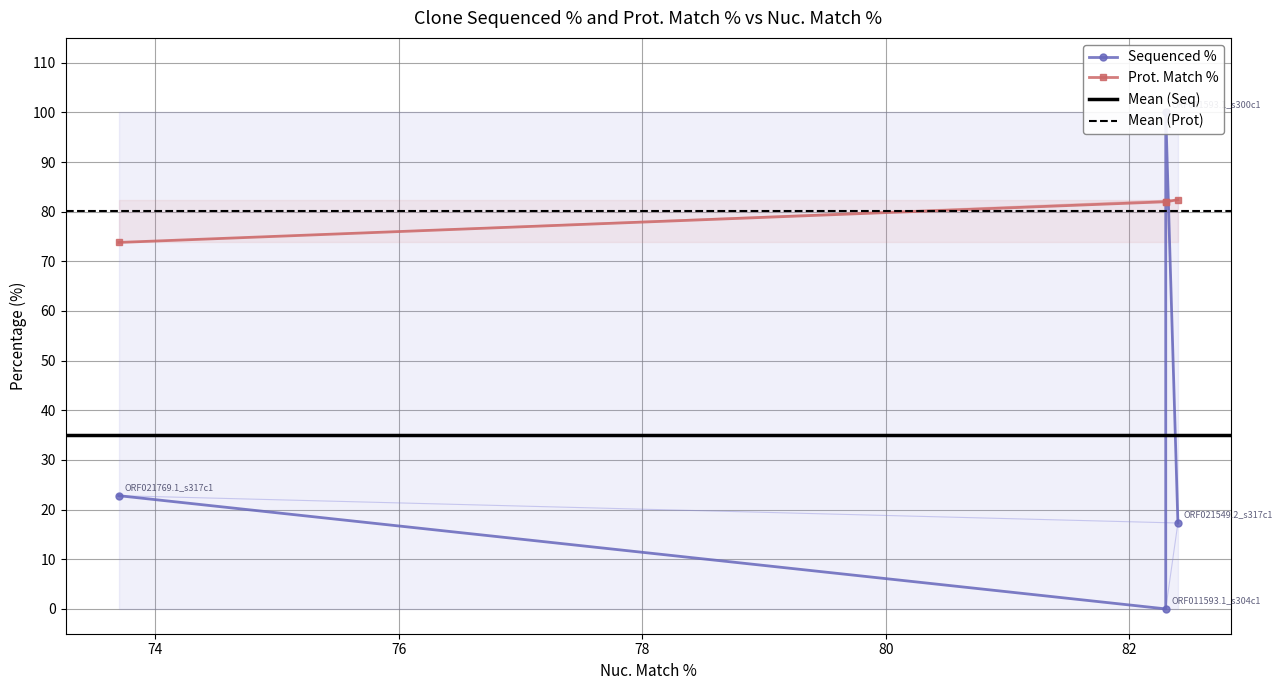

At 82.3, list the series in order from smallest to largest.

Prot. Match %, Sequenced %